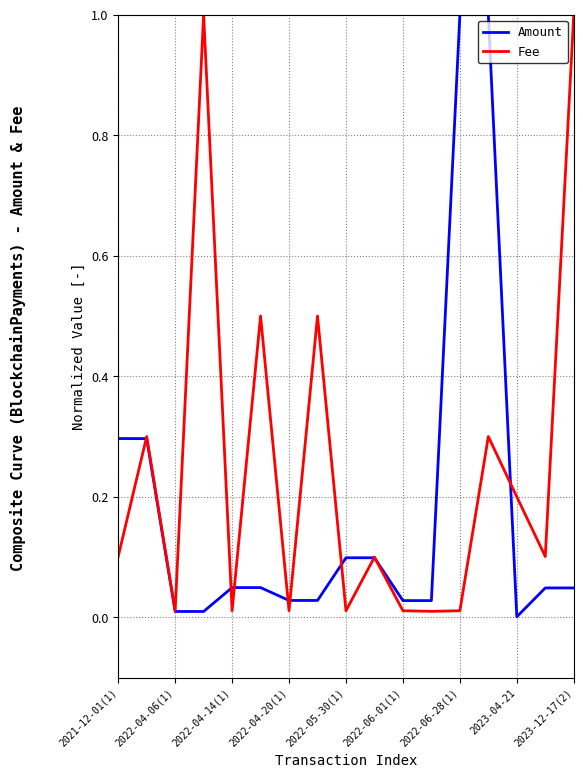

List the series in order of their overall mean, highest first.

Fee, Amount